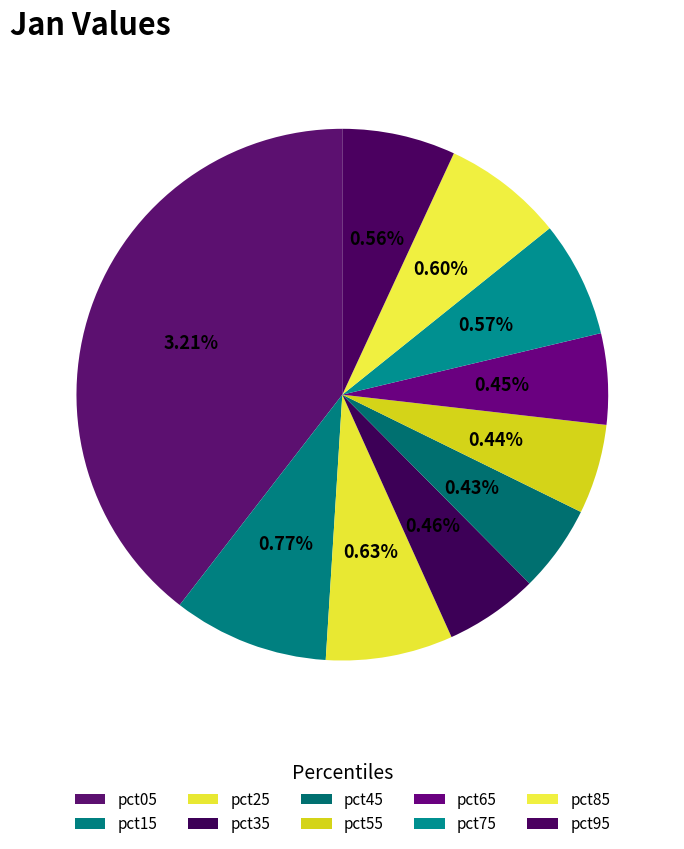

Is it true that pct15 is 1% of the pie?

False